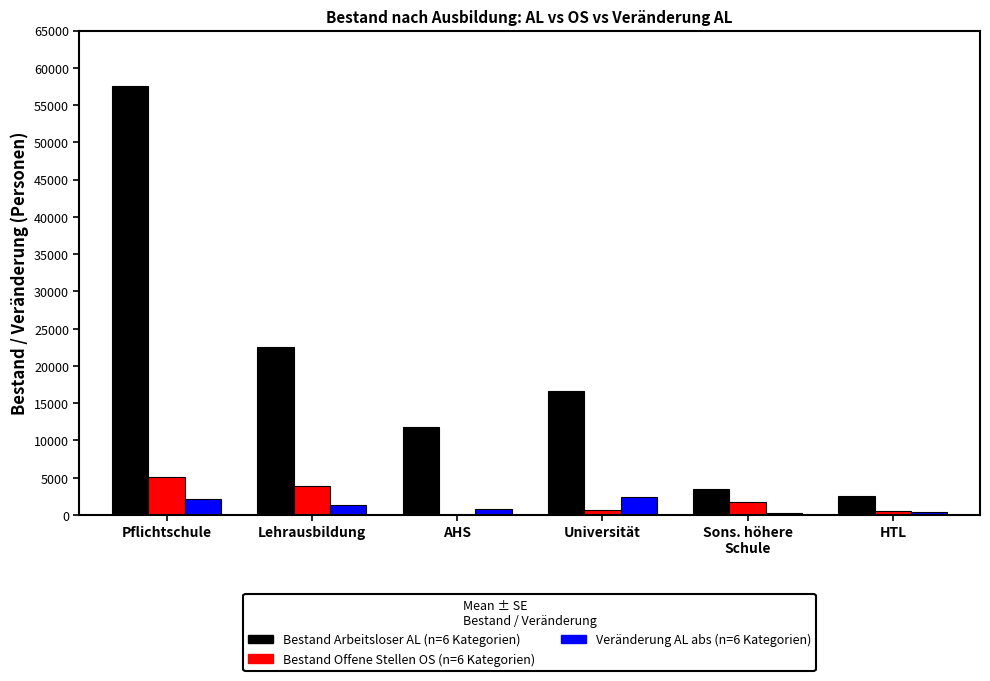

What is the greatest value displayed?

57551